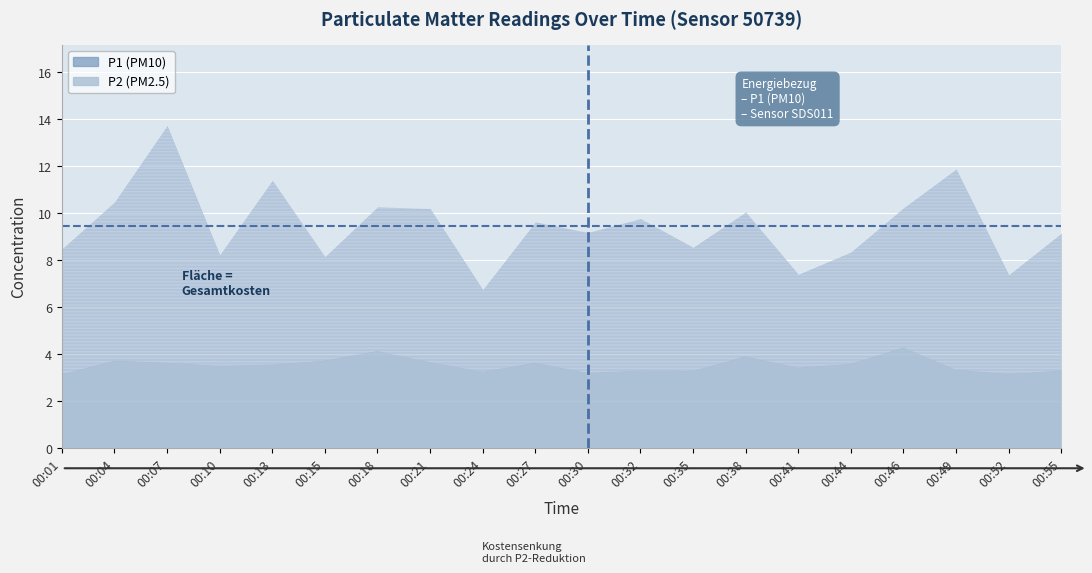

What is the approximate value of P2 at 00:01?

3.1